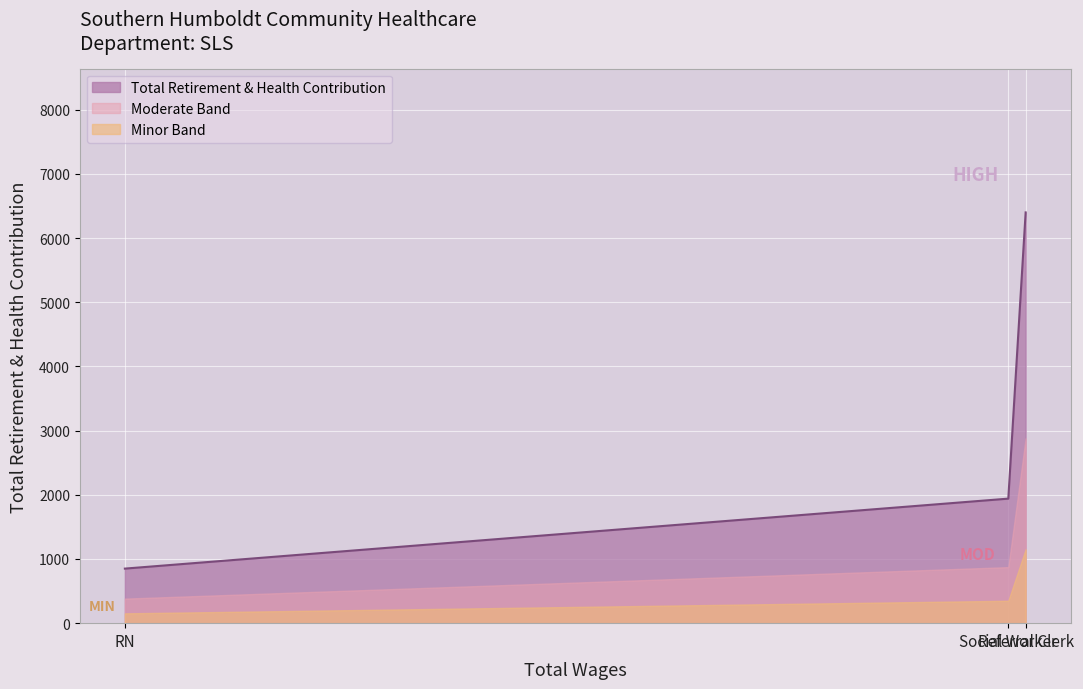

How many values exceed 1940?

1